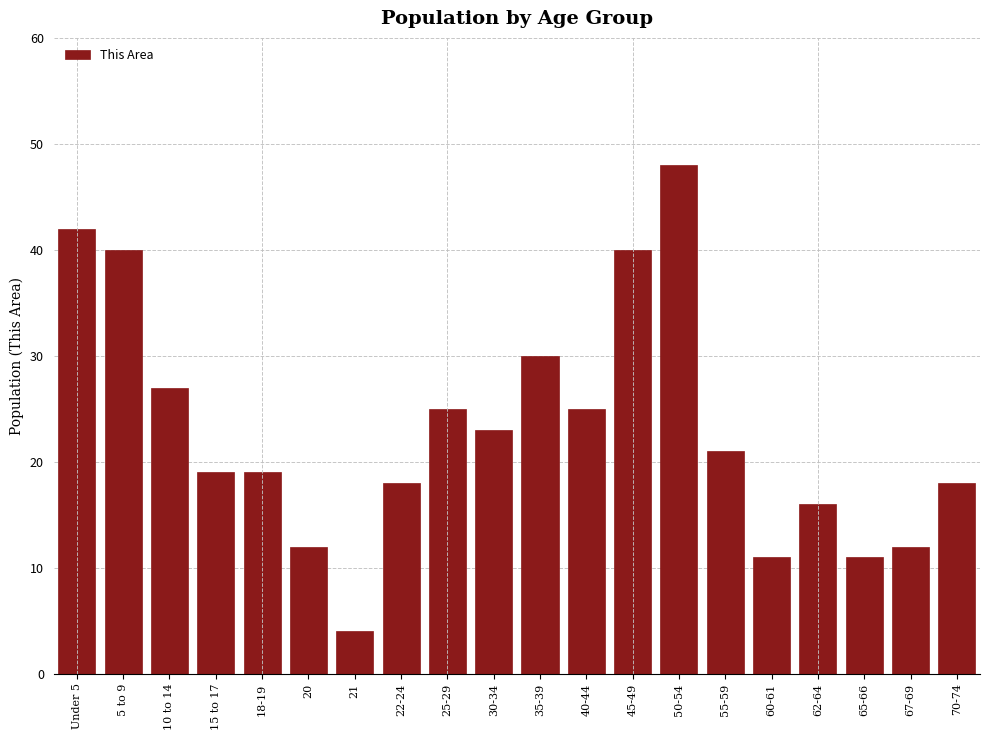

Reading left to right, transcribe all the data shown in this chart.

Under 5=42	5 to 9=40	10 to 14=27	15 to 17=19	18-19=19	20=12	21=4	22-24=18	25-29=25	30-34=23	35-39=30	40-44=25	45-49=40	50-54=48	55-59=21	60-61=11	62-64=16	65-66=11	67-69=12	70-74=18